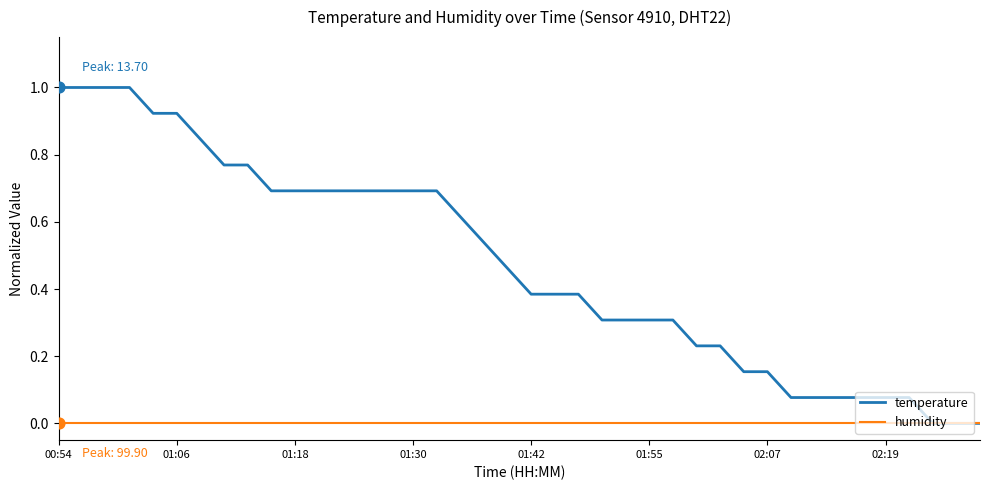

What are all the series names shown in the legend?

temperature, humidity